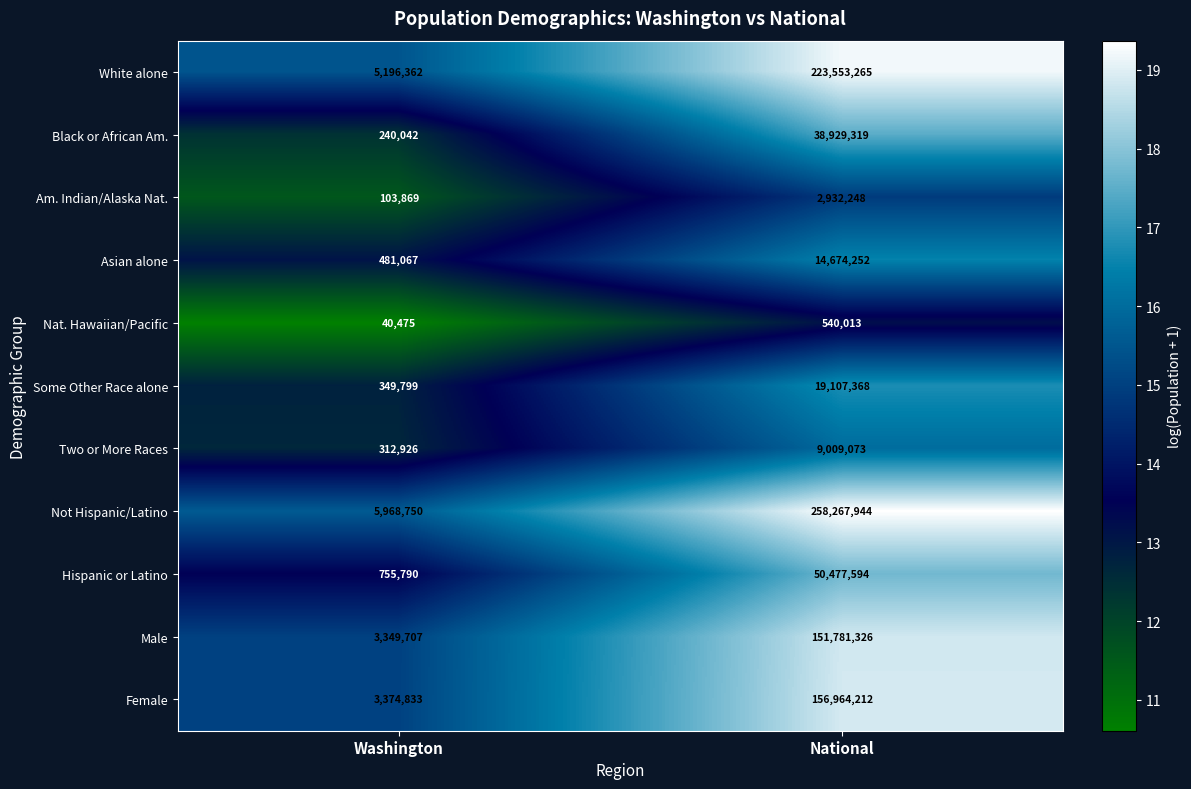

The value of Hispanic or Latino at National is 89055040. True or false?

False